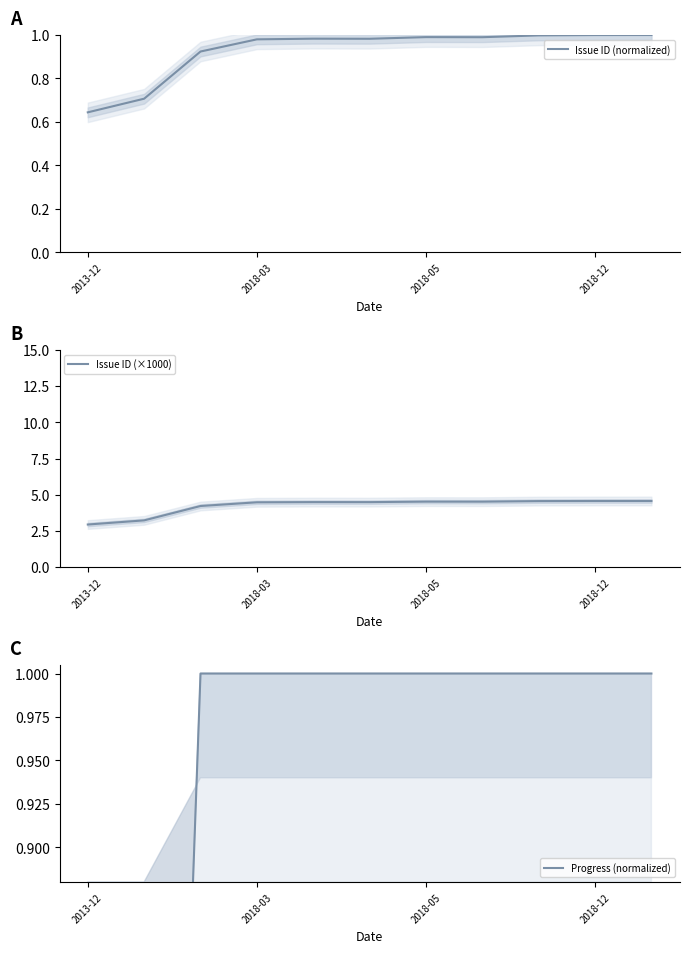

True or false: Issue ID (normalized) and Progress (normalized) cross at least once.

True